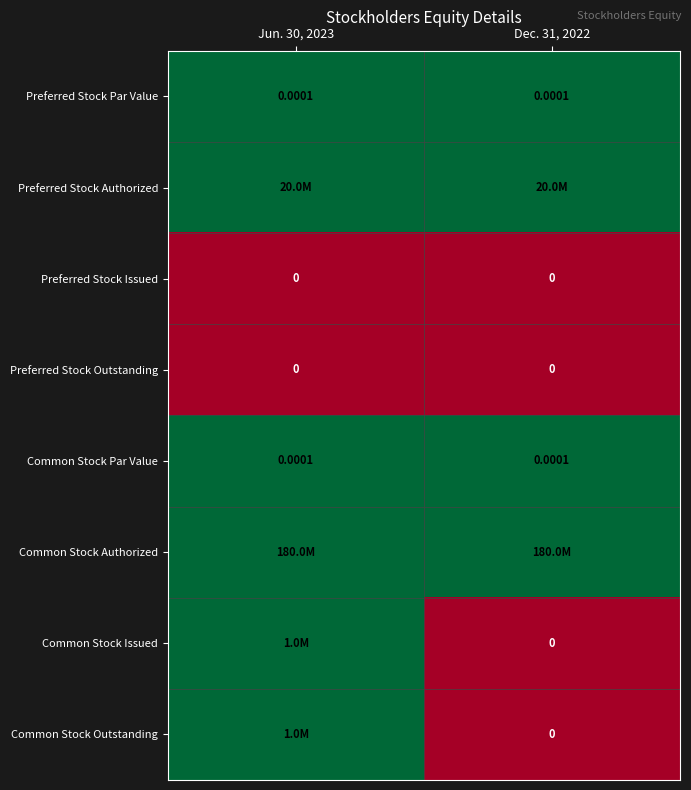

At which label is Preferred Stock Outstanding closest to 0?

Jun. 30, 2023